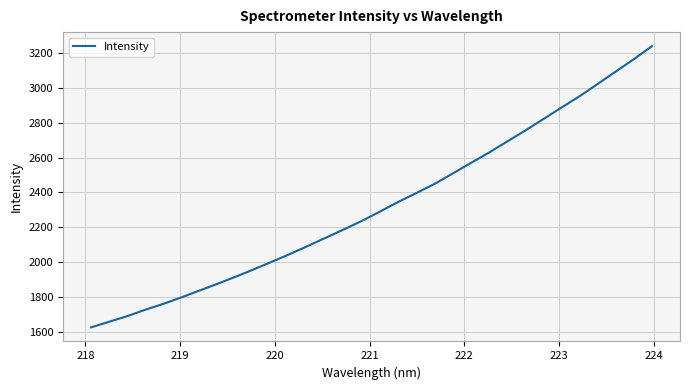

True or false: the data has more than 1 interior local peaks.

False